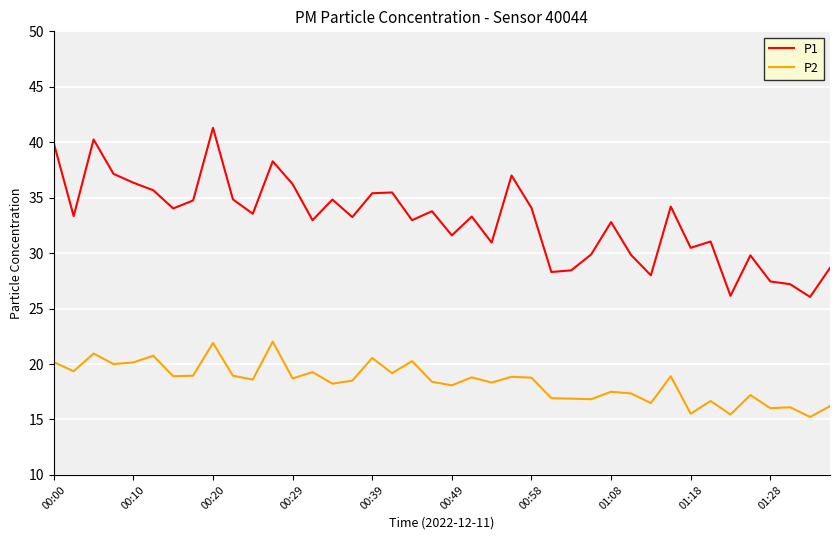

What are all the series names shown in the legend?

P1, P2